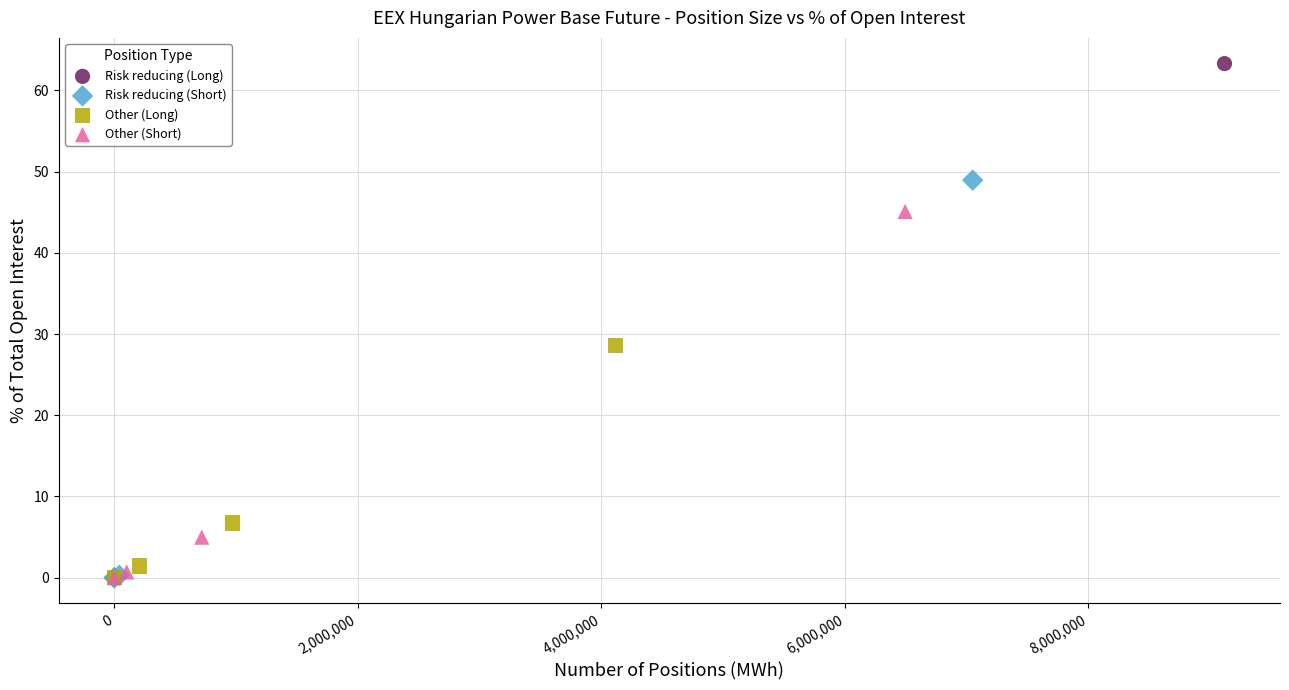

Which series reaches the maximum Y coordinate?

Risk reducing (Long)